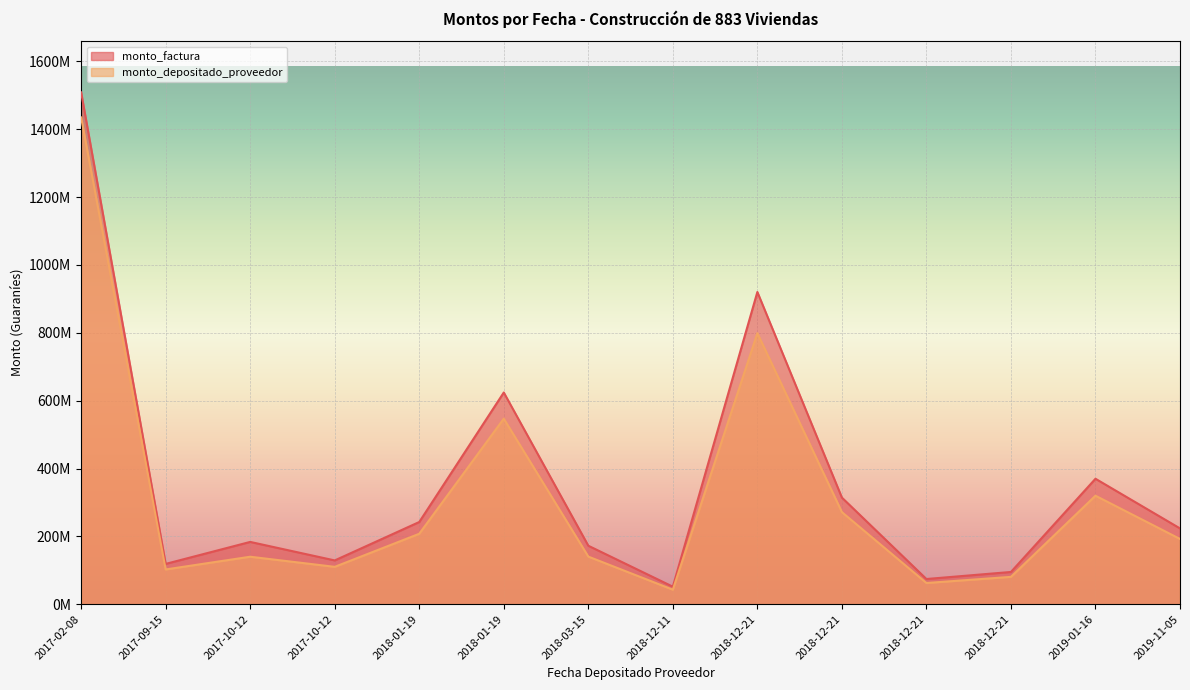

How many distinct data groups are displayed?

2